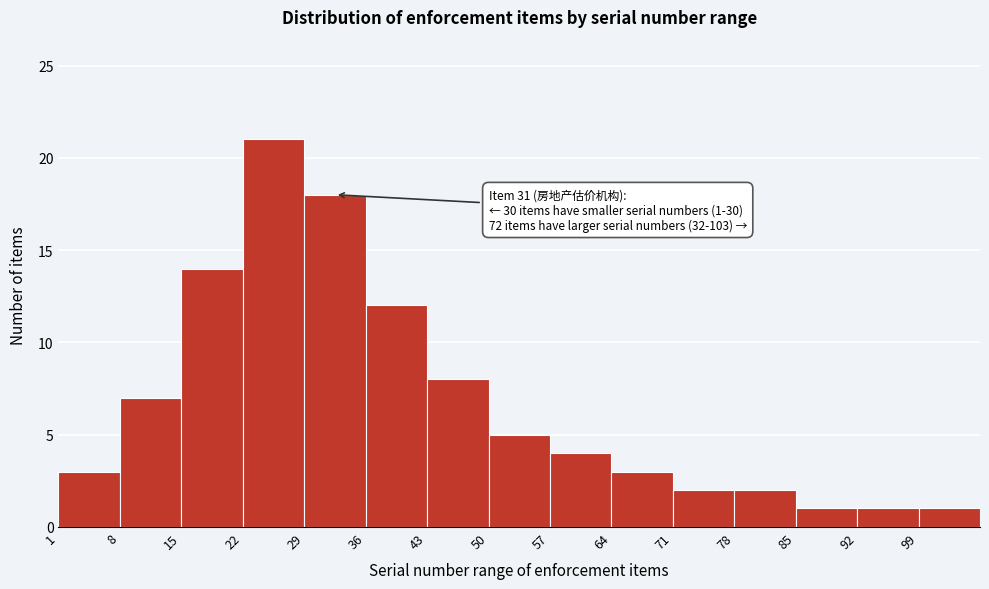

Over which range of the x-axis is the bar tallest?

22 to 29